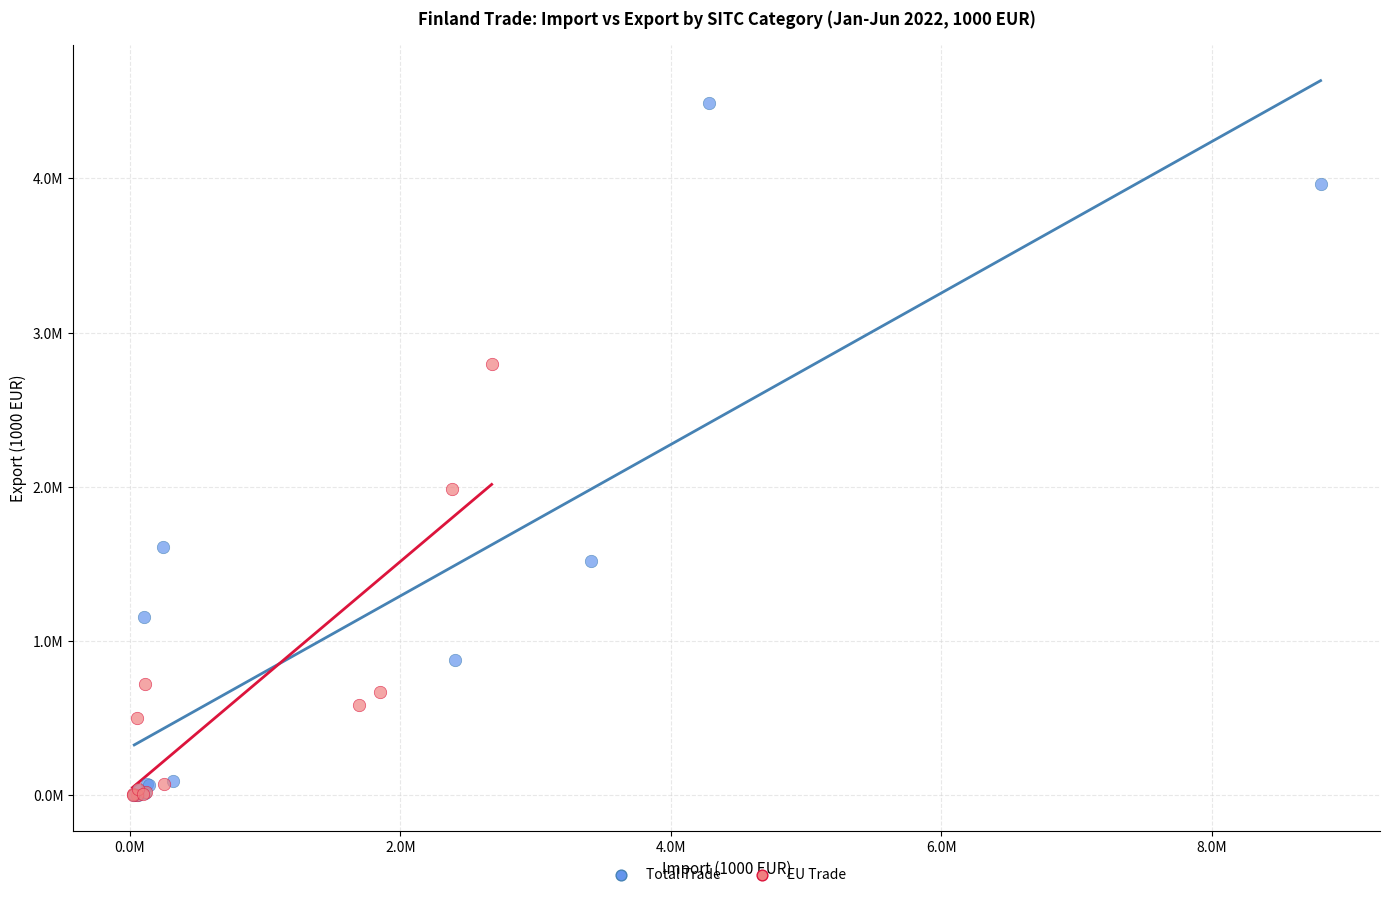

What are all the series names shown in the legend?

Total Trade, EU Trade